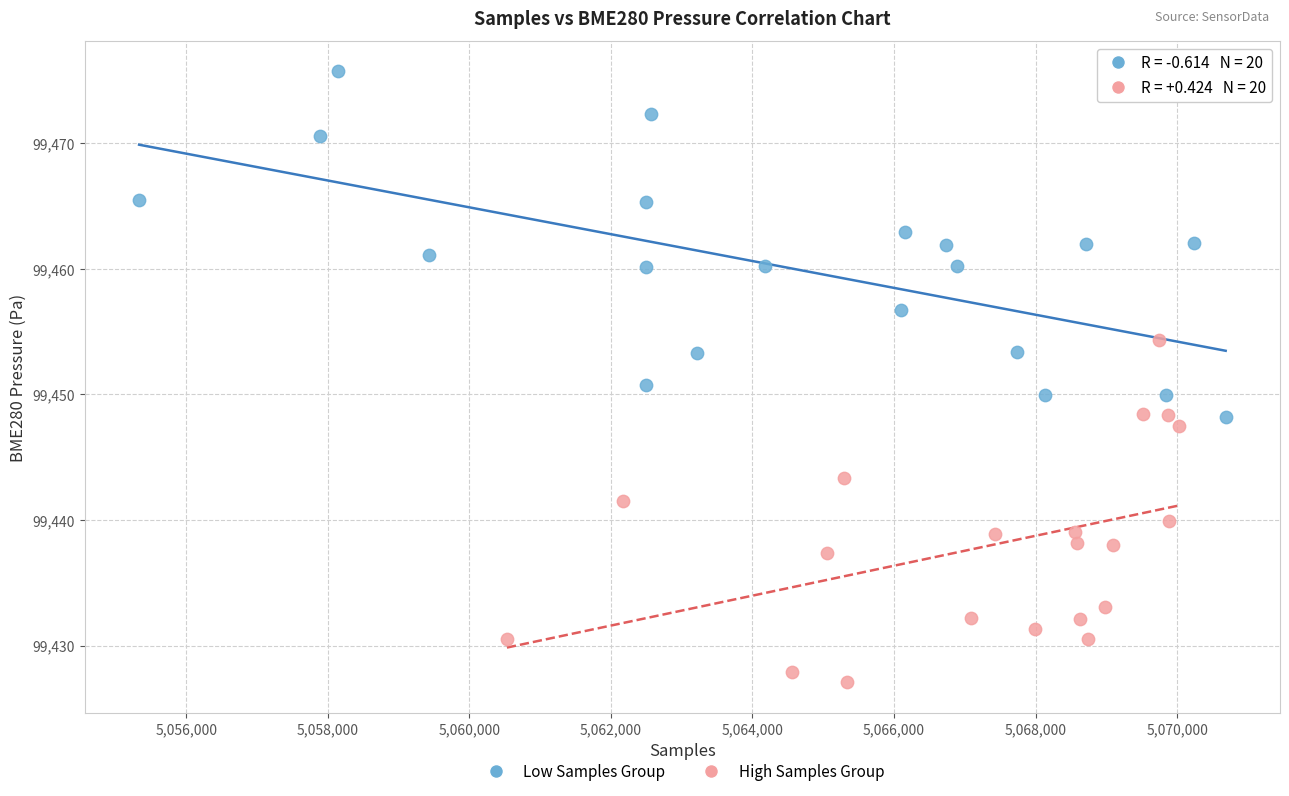

Which series reaches the maximum Y coordinate?

Low Samples Group